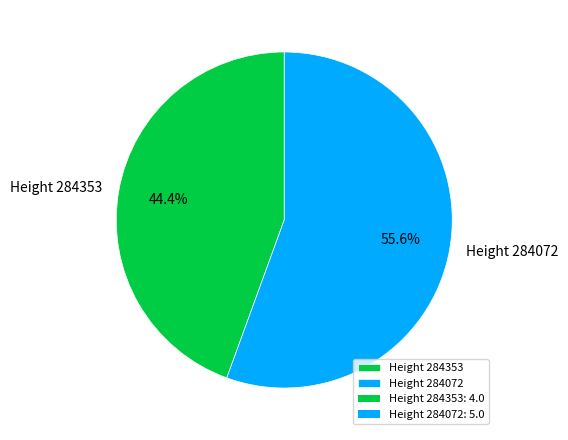

How much of the chart is everything except Height 284072?

44.4%